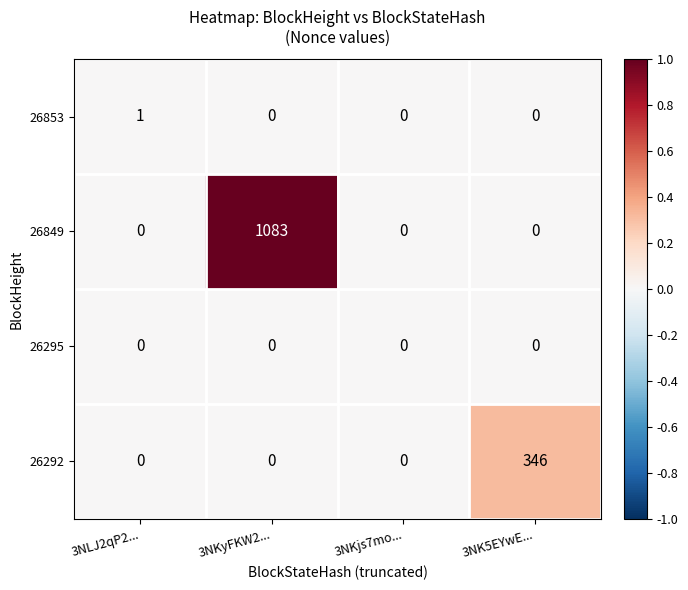

Reading right to left, what are all the values shown in this chart?

26853: 0	0	0	1
26849: 0	0	1083	0
26295: 0	0	0	0
26292: 346	0	0	0